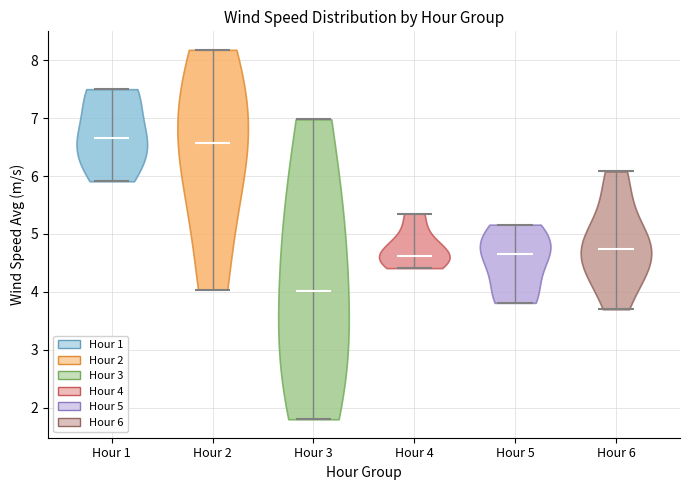

What is the lowest point the violin for Hour 5 reaches on the y-axis? The values are not printed on the chart, so give them approximately, as read against the axis.

3.8